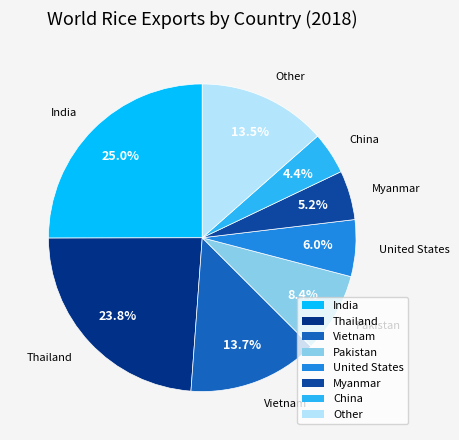

Which category has the smallest portion of the pie?

China